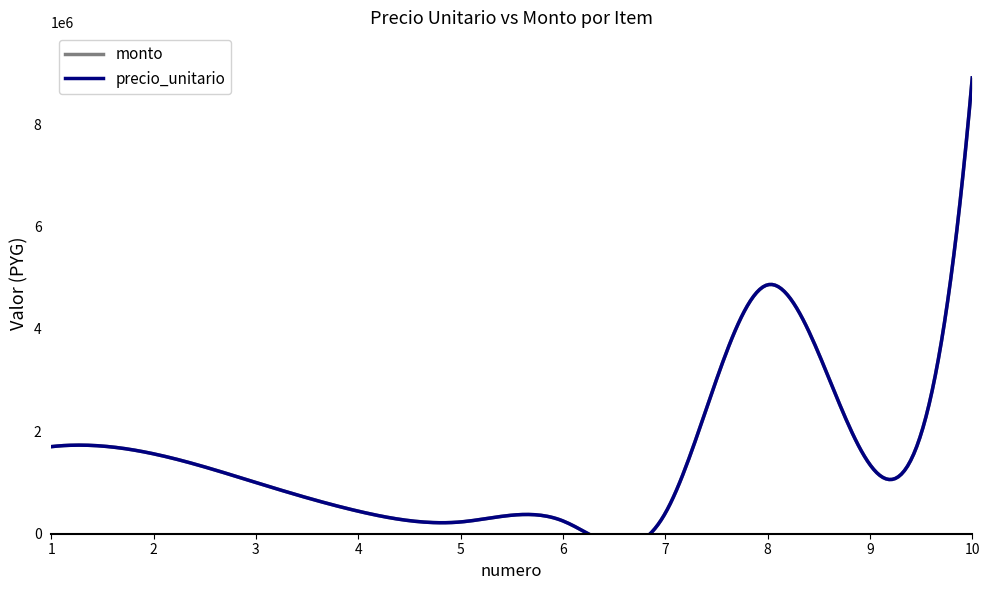

True or false: precio_unitario and monto cross at least once.

False